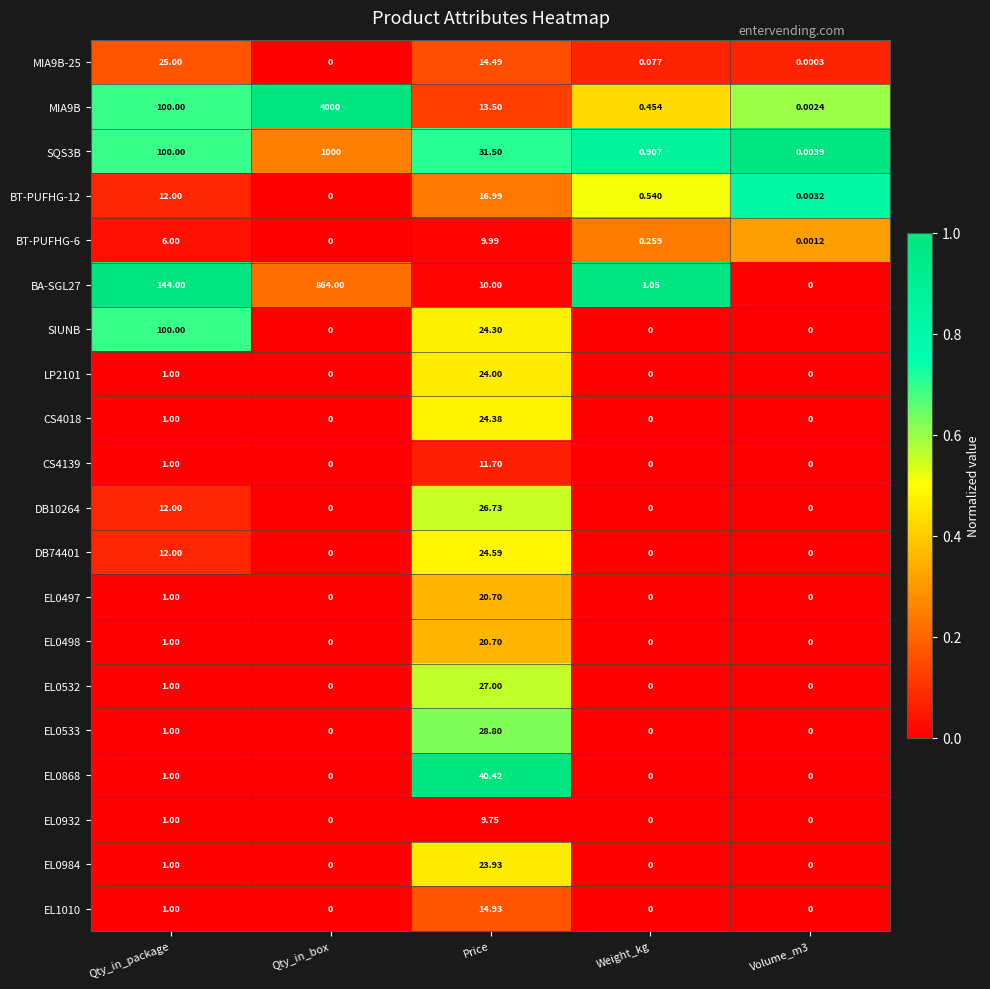

Which label corresponds to the largest value in the chart?

Qty_in_box